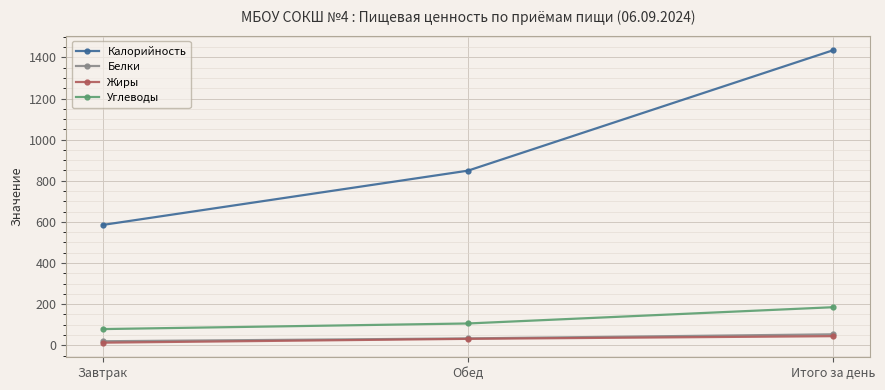

True or false: Калорийность has a value of 375.0 at Завтрак.

False